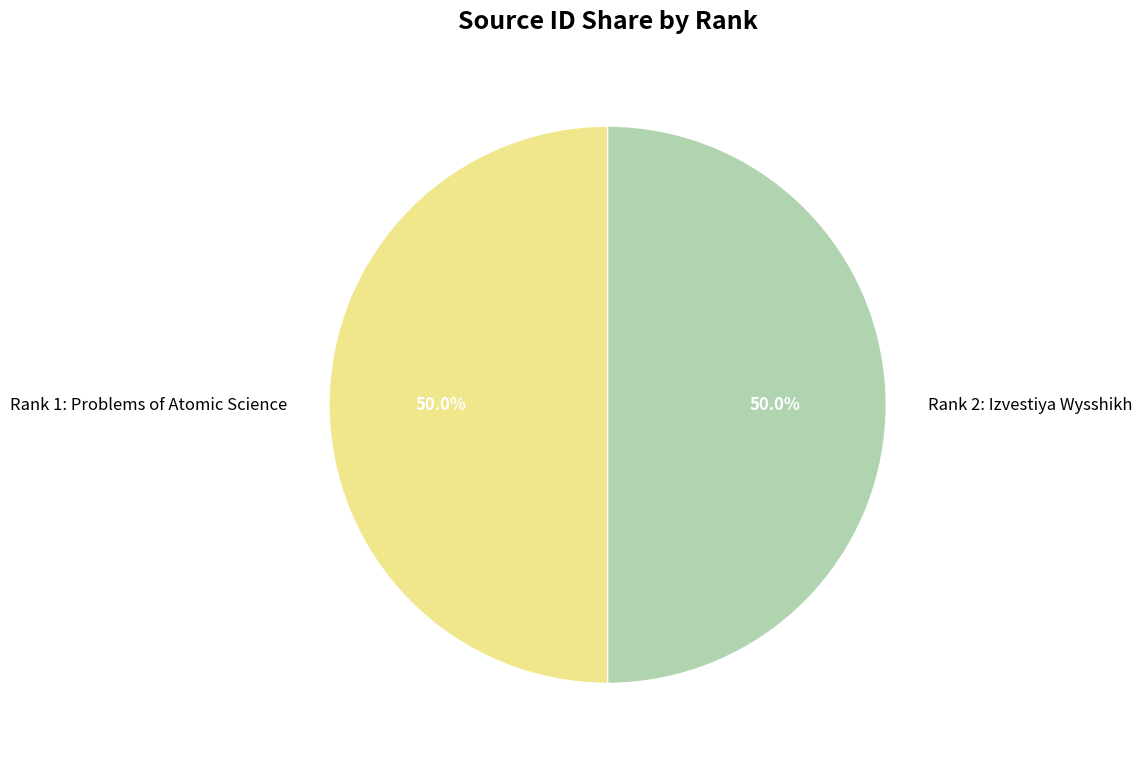

To the nearest percent, what percentage of the pie is Rank 2: Izvestiya Wysshikh?

50%